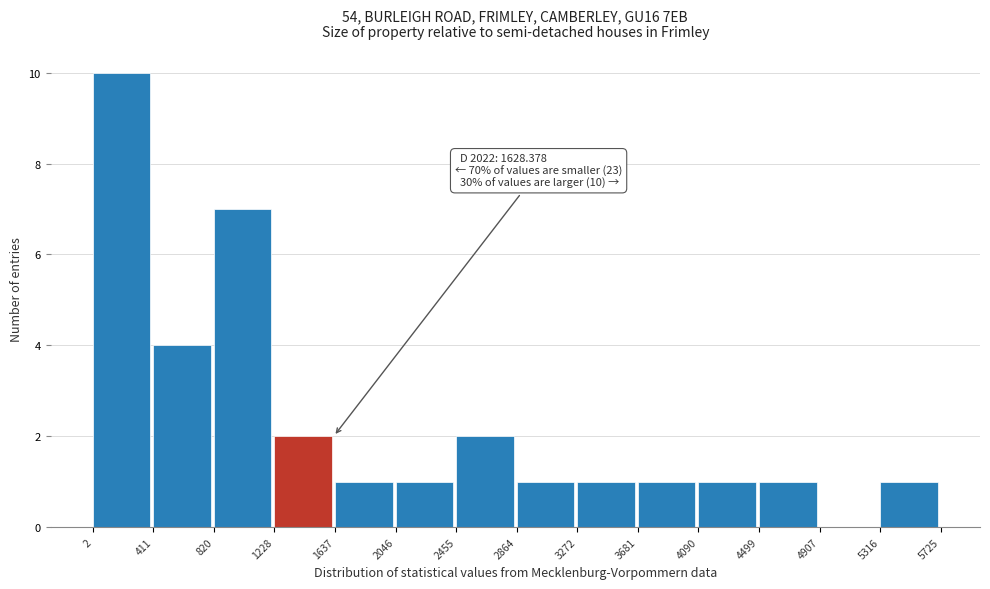

Over which range of the x-axis is the bar tallest?

2 to 411